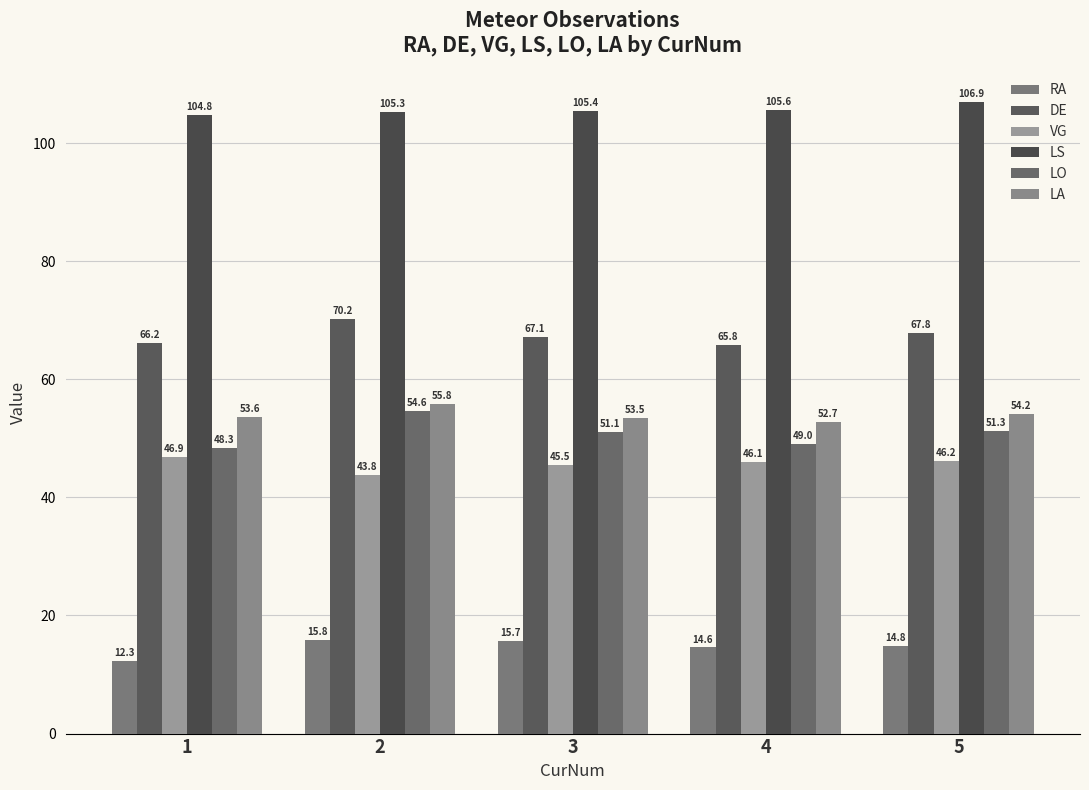

How many distinct data groups are displayed?

6